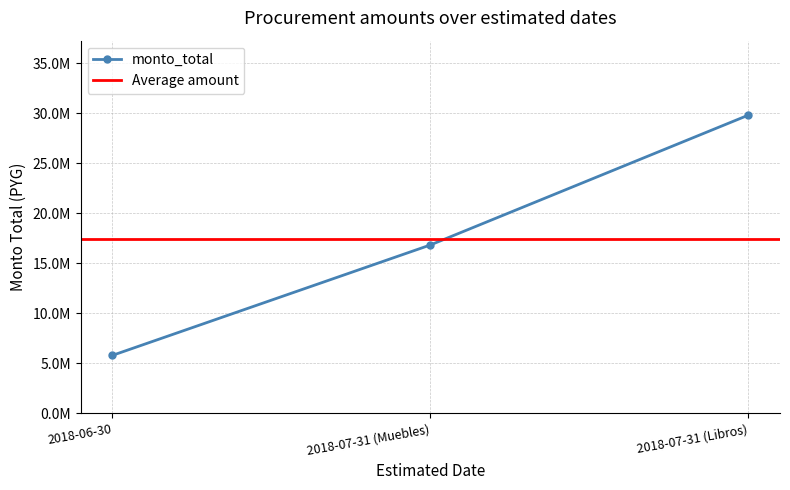

Rank the categories by value from highest to lowest.

2018-07-31 (Libros), 2018-07-31 (Muebles), 2018-06-30